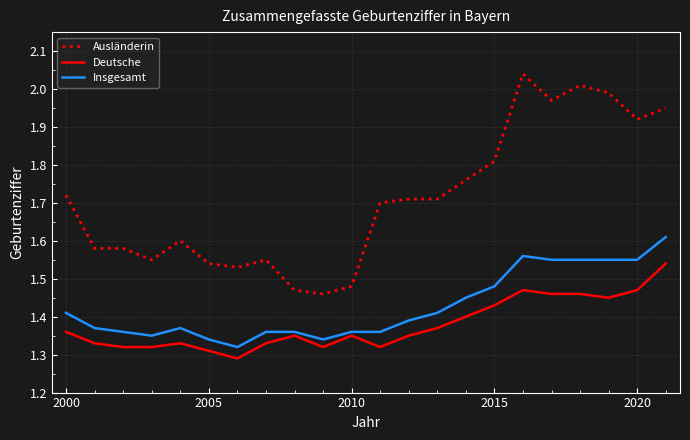

List the series in order of their peak value, highest first.

Ausländerin, Insgesamt, Deutsche